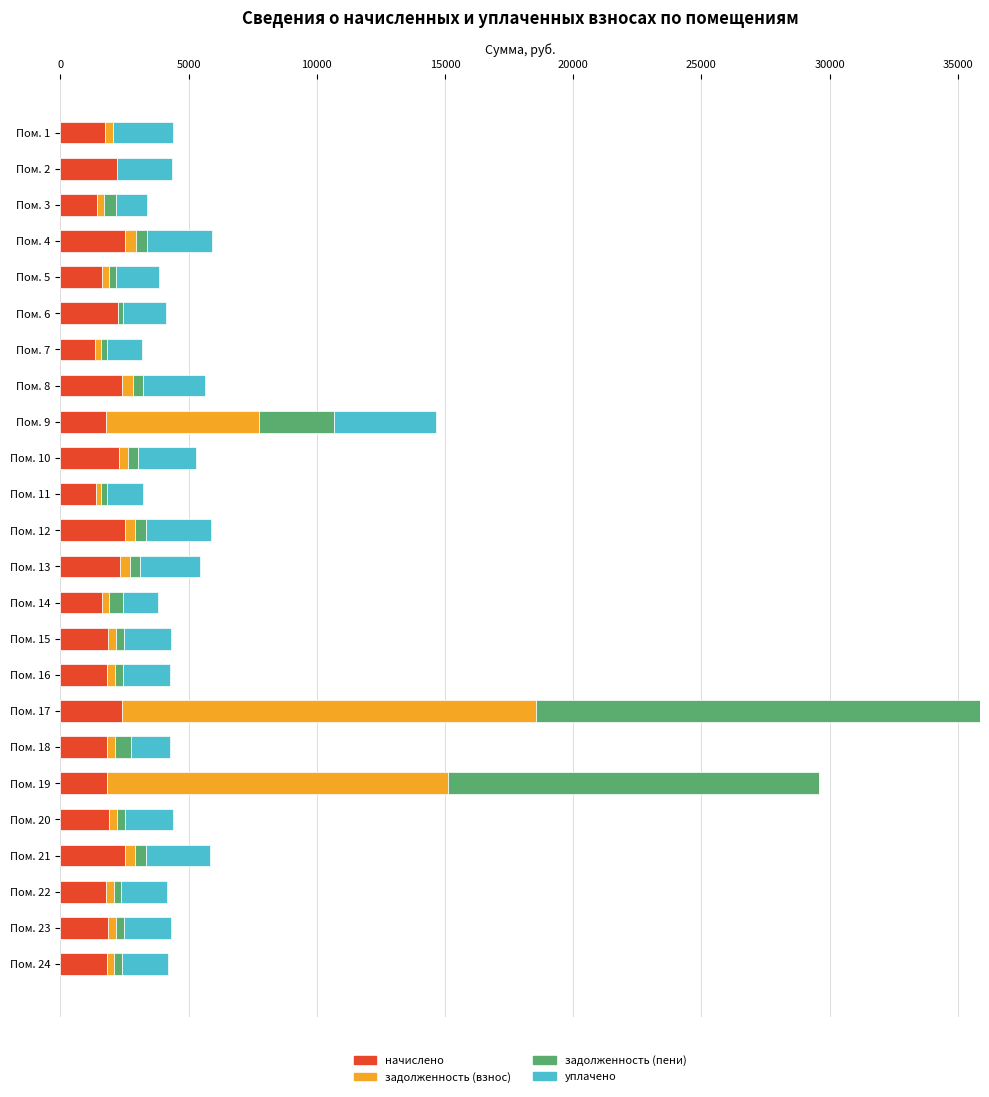

What are all the series names shown in the legend?

начислено, задолженность (взнос), задолженность (пени), уплачено